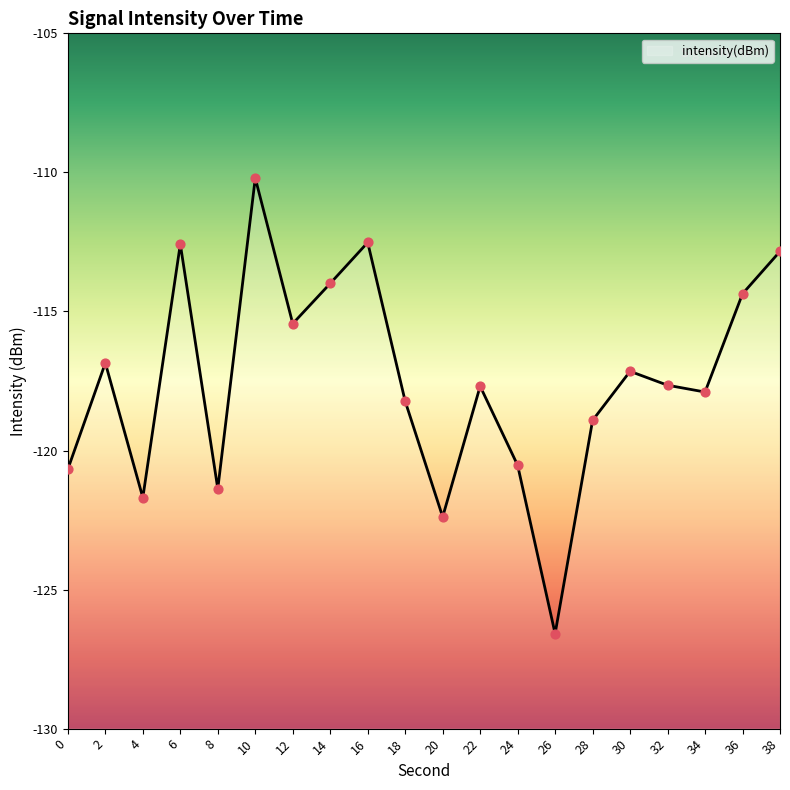

What is the change in value from 32 to 34?

-0.2